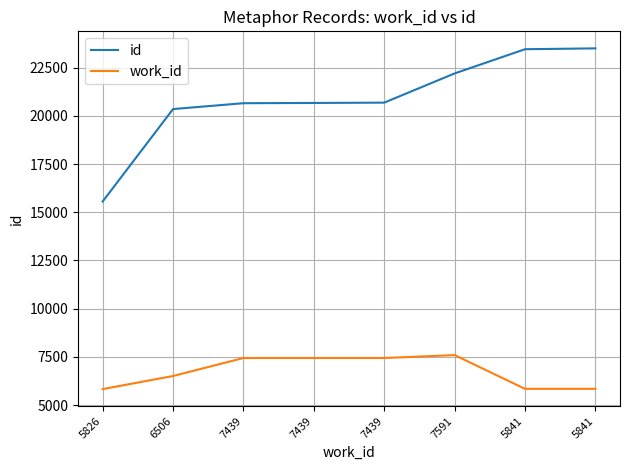

What is the sum of all work_id values?

53922